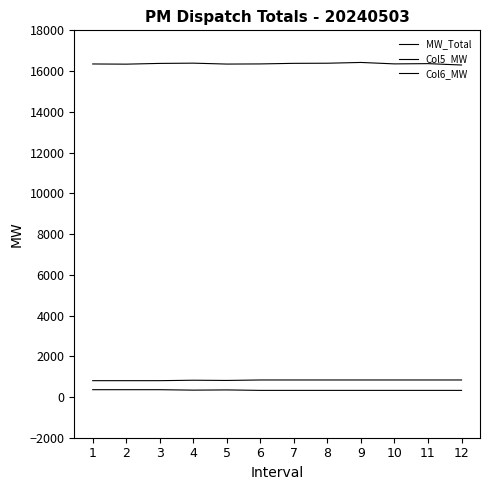

What is the spread (max minus min) of values at 7?

16055.6